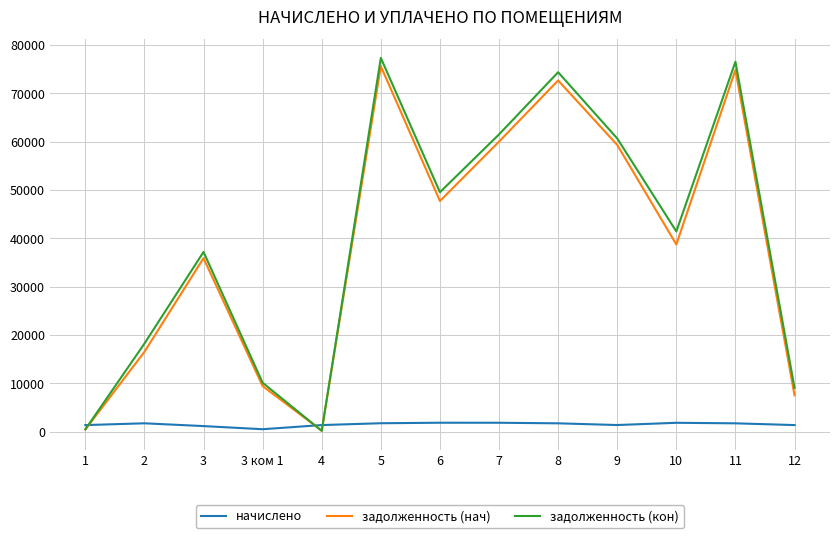

What is the smallest value displayed?

136.4